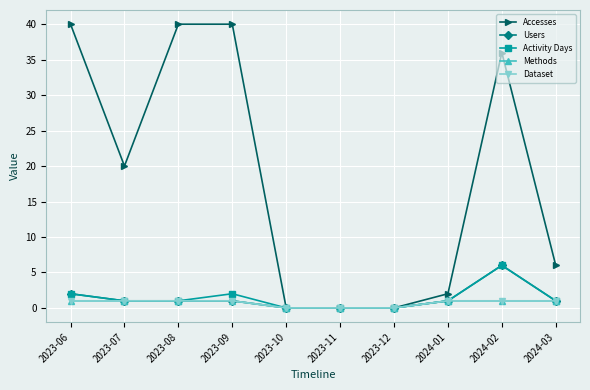

How many lines are shown in the chart?

5